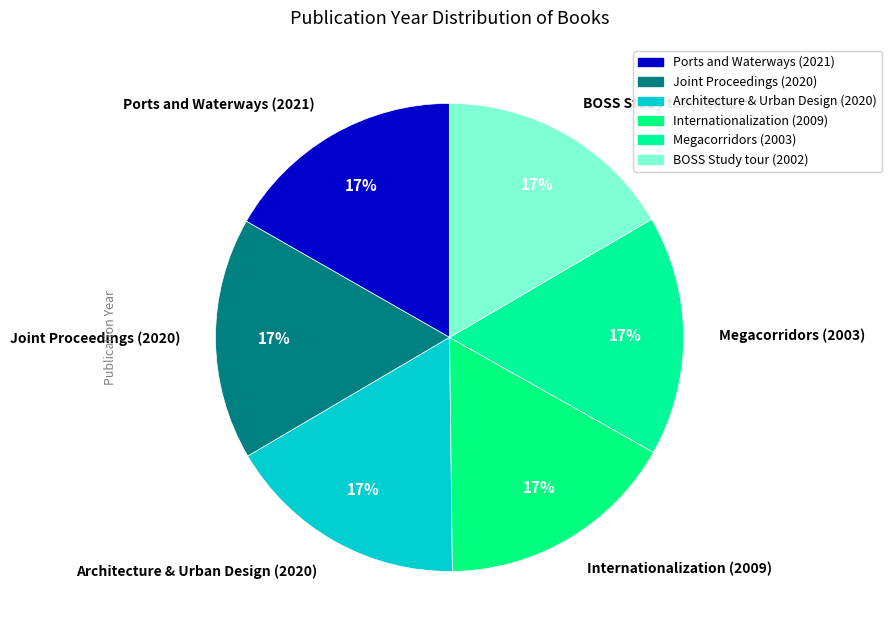

Is there any slice that represents more than half of the pie?

No